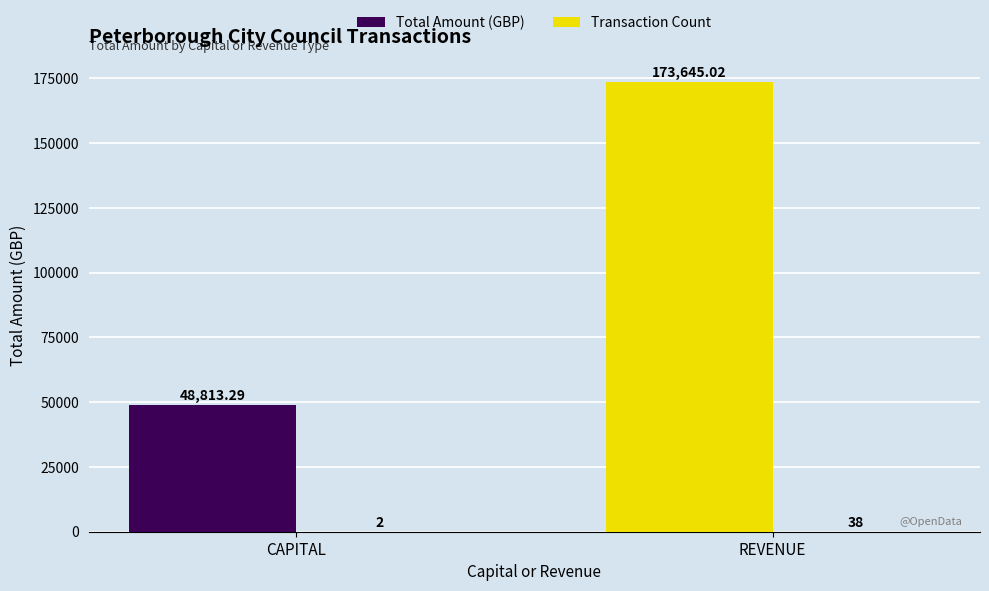

What is the difference between the Total Amount (GBP) values at REVENUE and CAPITAL?

124831.7